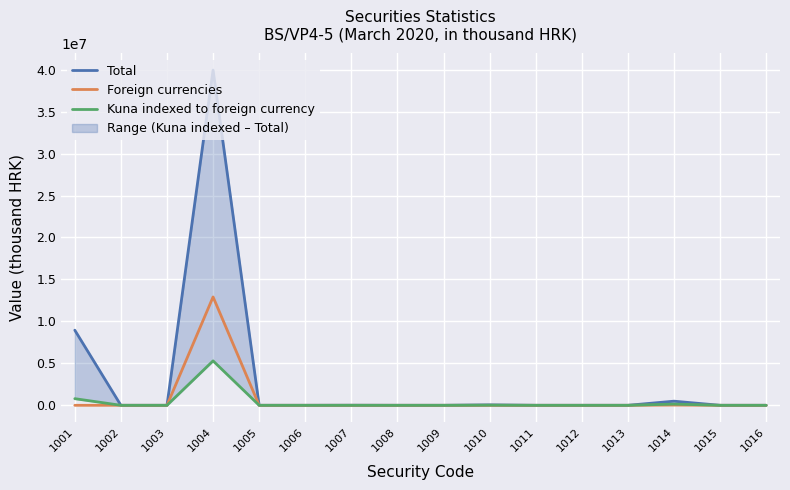

Does the chart display data point markers on the line(s)?

No